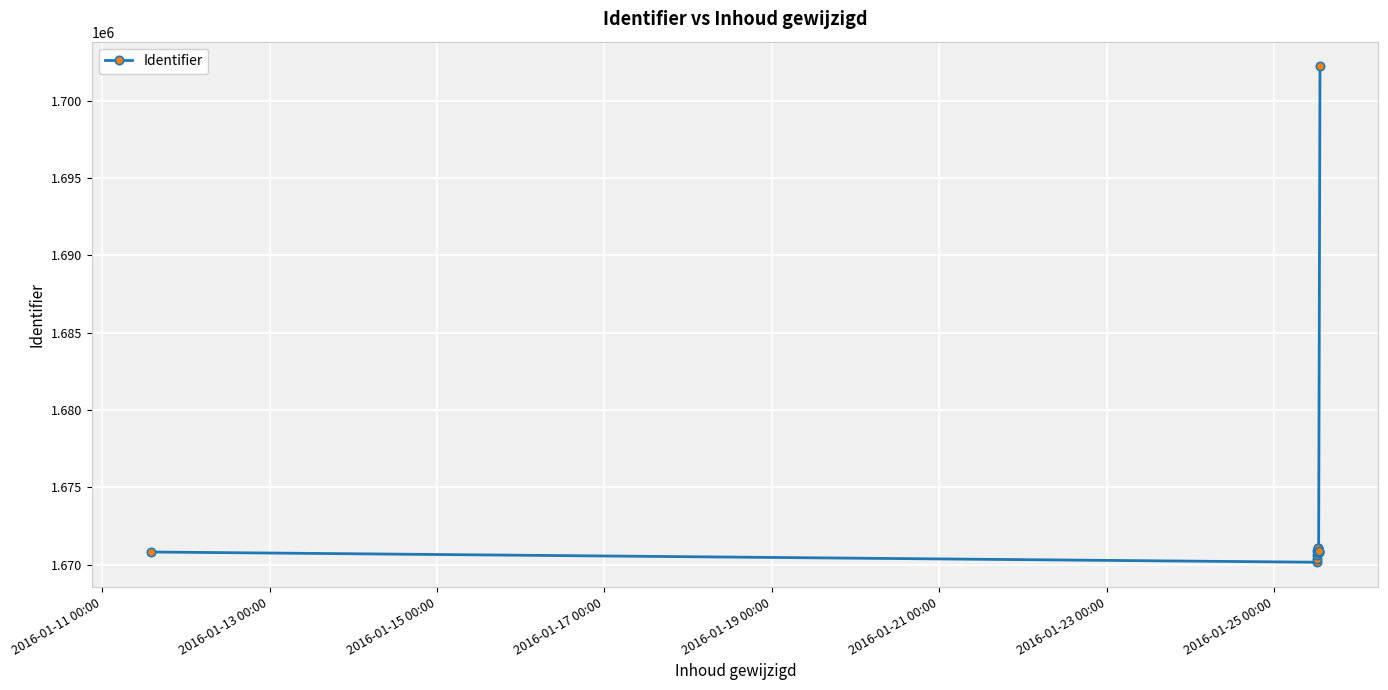

Is it true that the value at 2016-01-21 00:00 is 2635735?

False